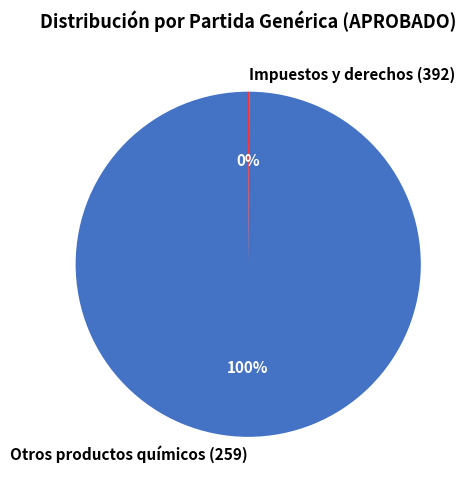

Which slice represents more than half of the pie?

Otros productos químicos (259)